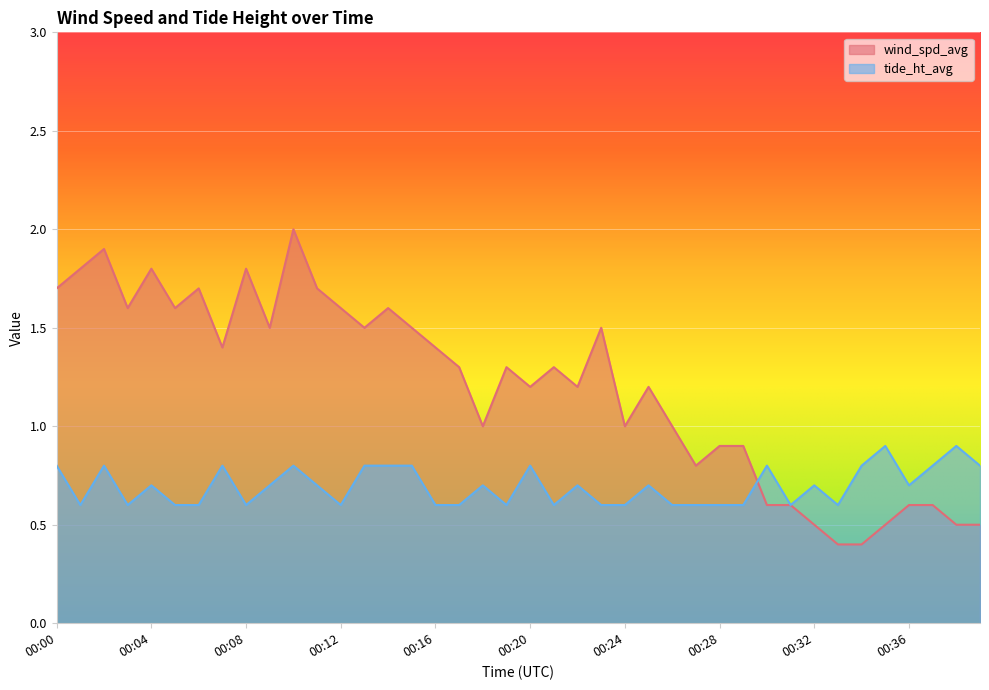

Between 00:11 and 00:35, which series saw the biggest shift?

wind_spd_avg